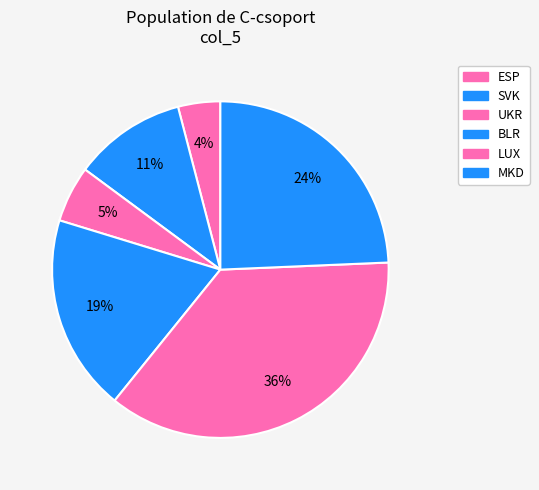

How many segments does this pie chart have?

6